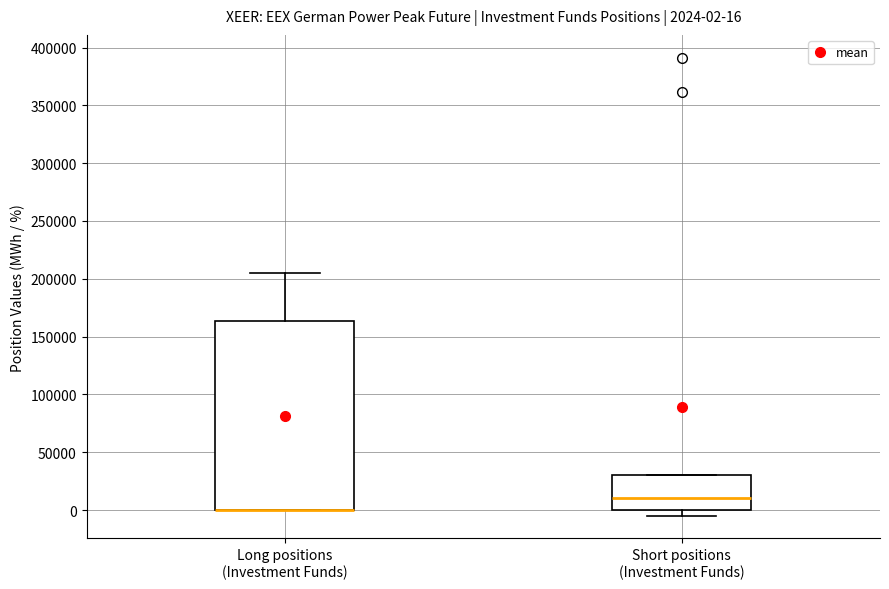

Comparing the boxes themselves (not the whiskers), which one is the tallest?

Long positions (Investment Funds)